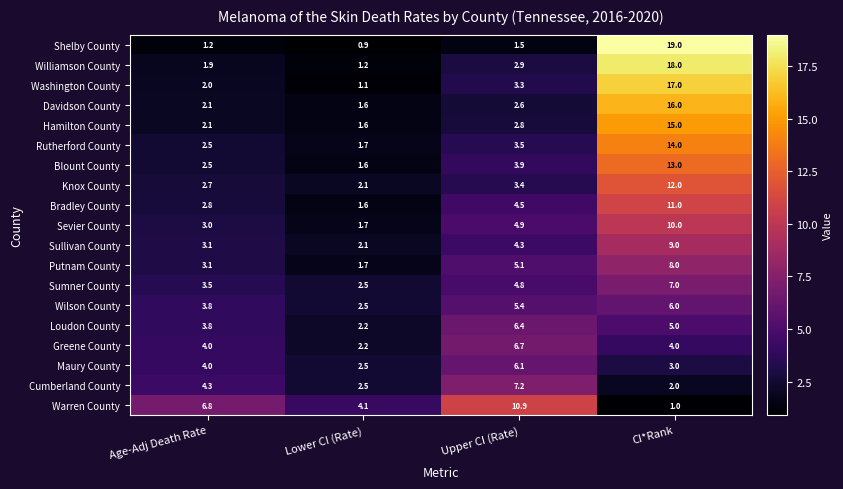

List the series in order of their peak value, highest first.

Shelby County, Williamson County, Washington County, Davidson County, Hamilton County, Rutherford County, Blount County, Knox County, Bradley County, Warren County, Sevier County, Sullivan County, Putnam County, Cumberland County, Sumner County, Greene County, Loudon County, Maury County, Wilson County